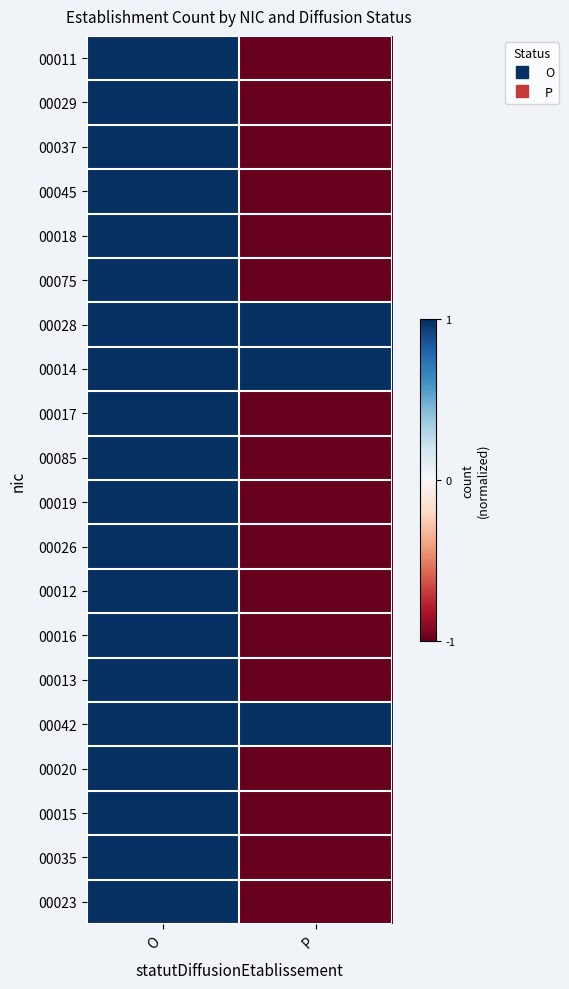

Between O and P, which is larger?

O